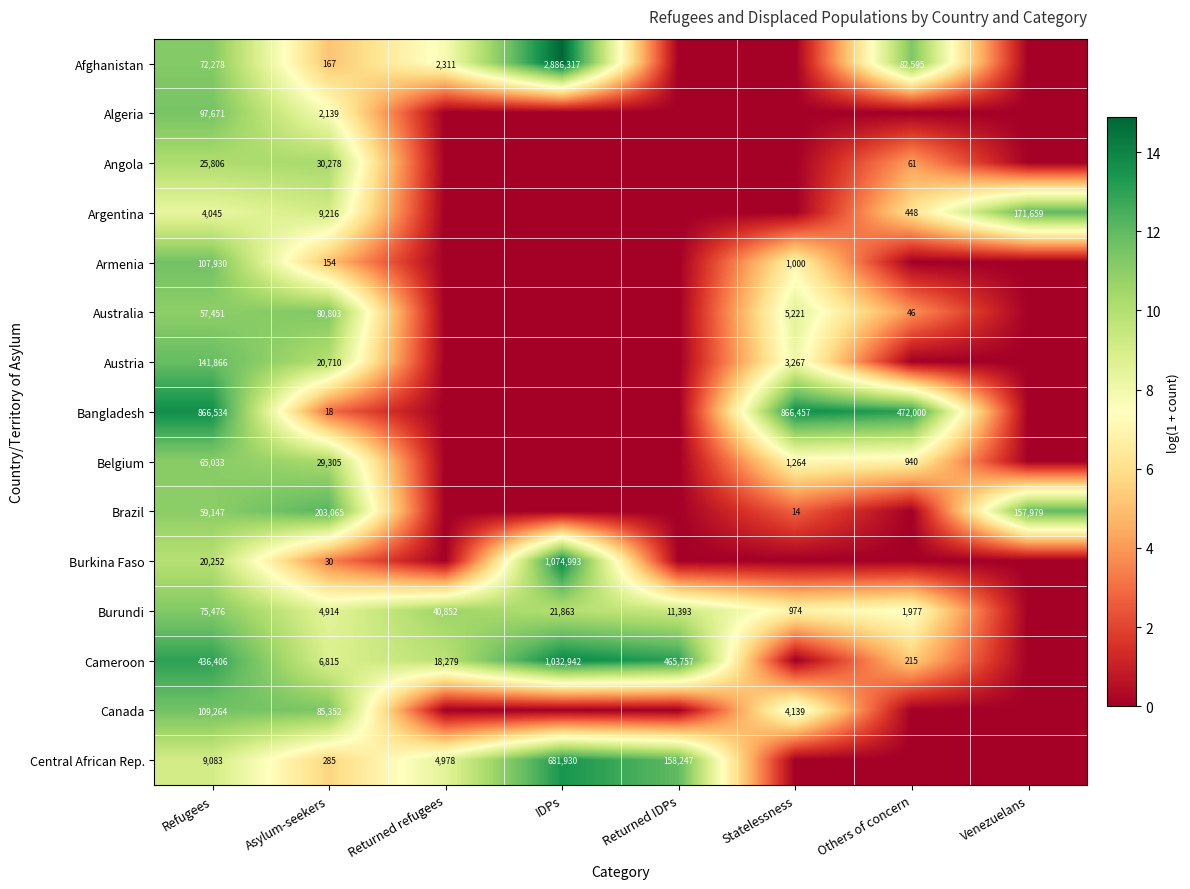

The Burundi series shows 22036 at Returned refugees. True or false?

False